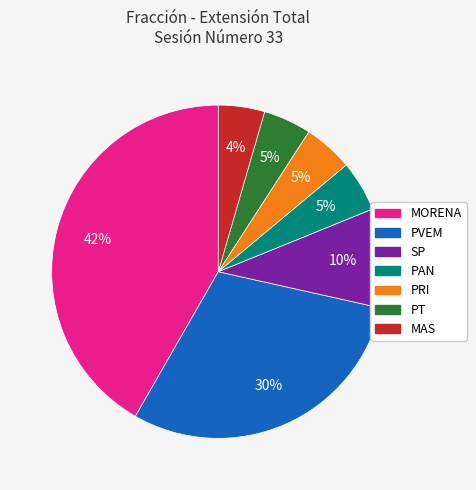

Do PVEM and PRI together represent more than half of the pie?

No